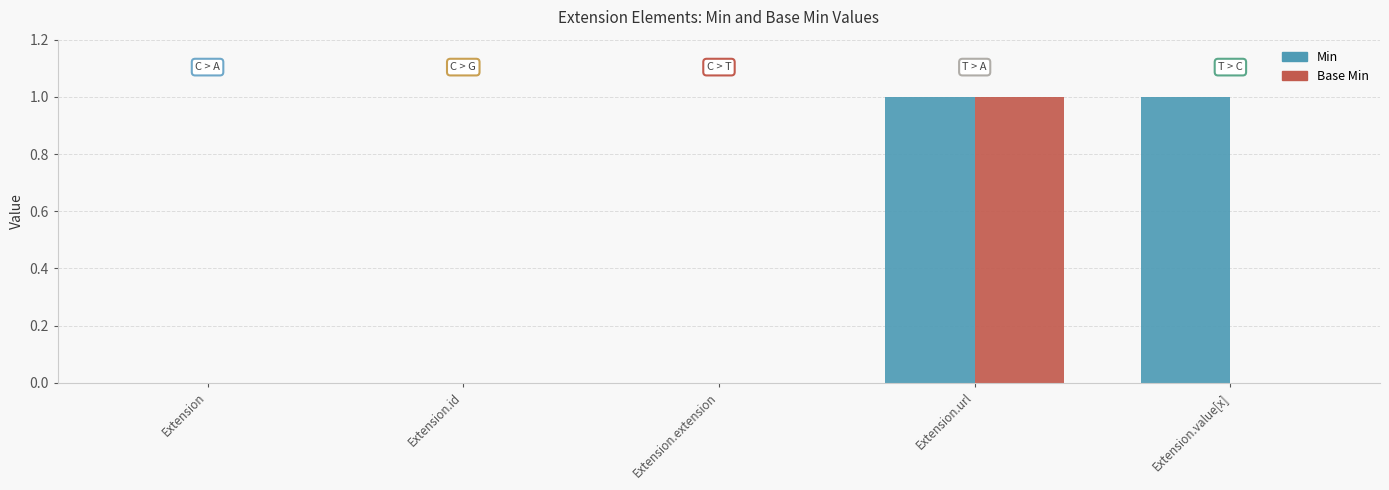

What is the total value across all series at Extension.url?

2